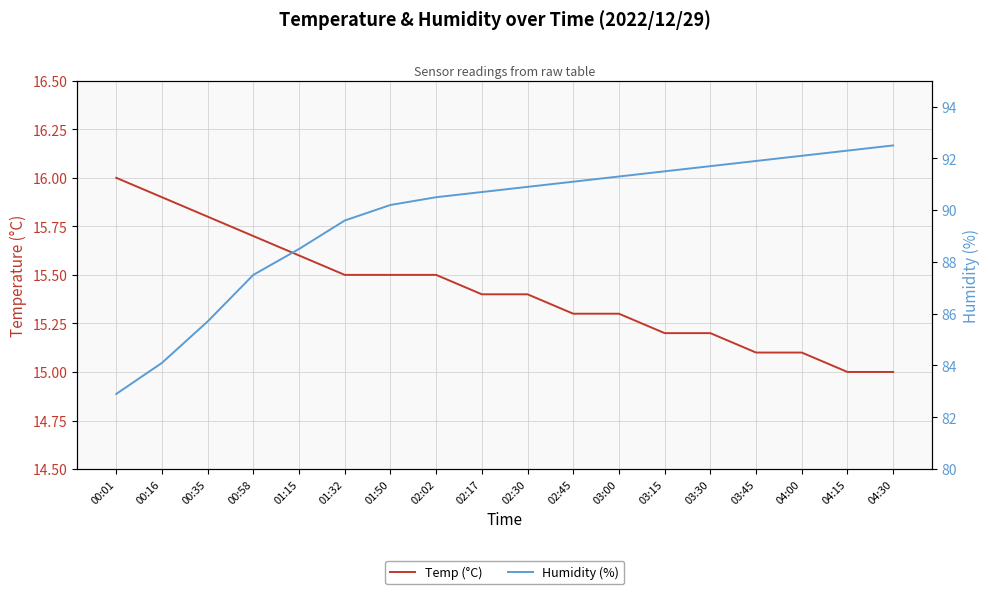

Is it true that Temp (°C) equals 5.3 at 00:35?

False